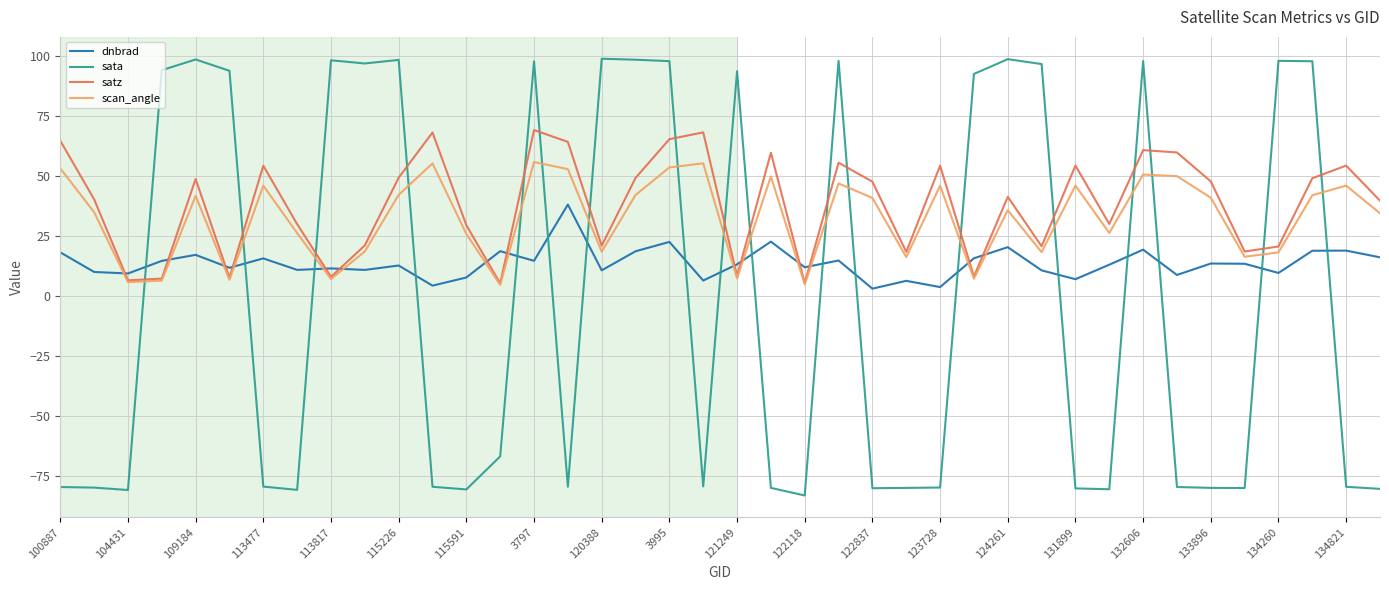

Which series has the largest range (max minus min)?

sata